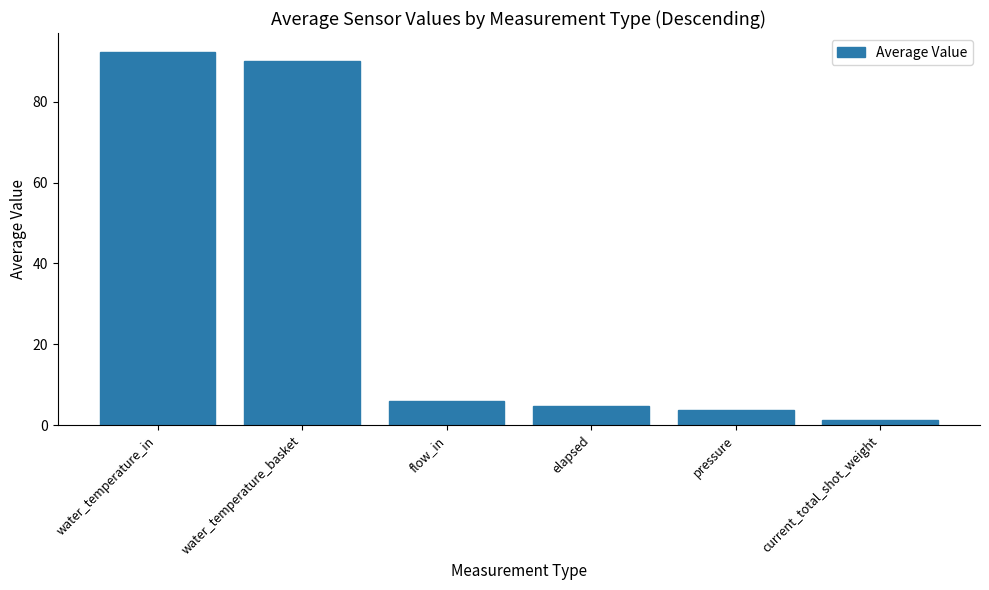

List the labels in order of value, largest first.

water_temperature_in, water_temperature_basket, flow_in, elapsed, pressure, current_total_shot_weight